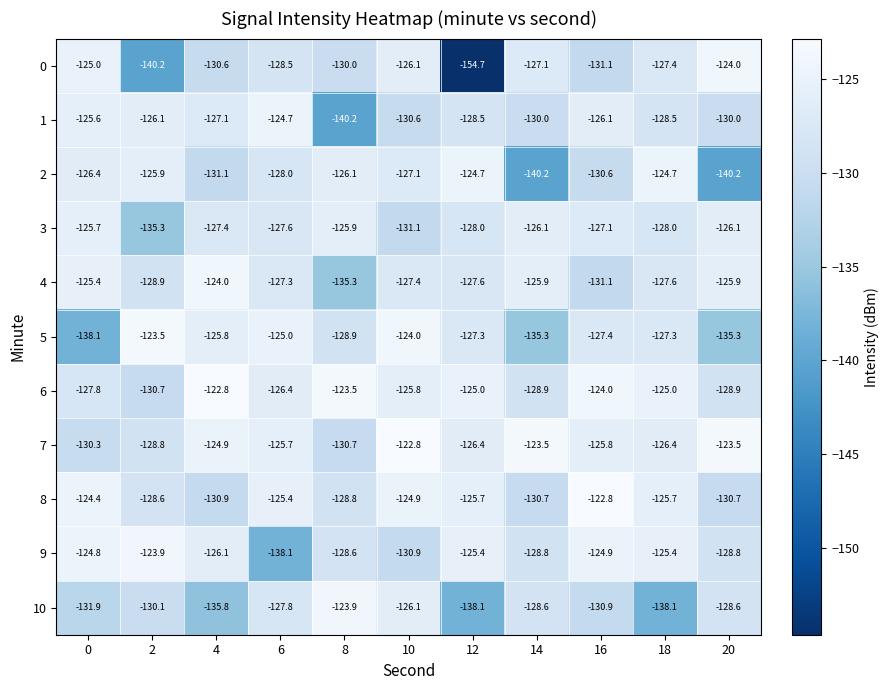

What is the difference between the maximum and minimum values in the 2 series?

15.5